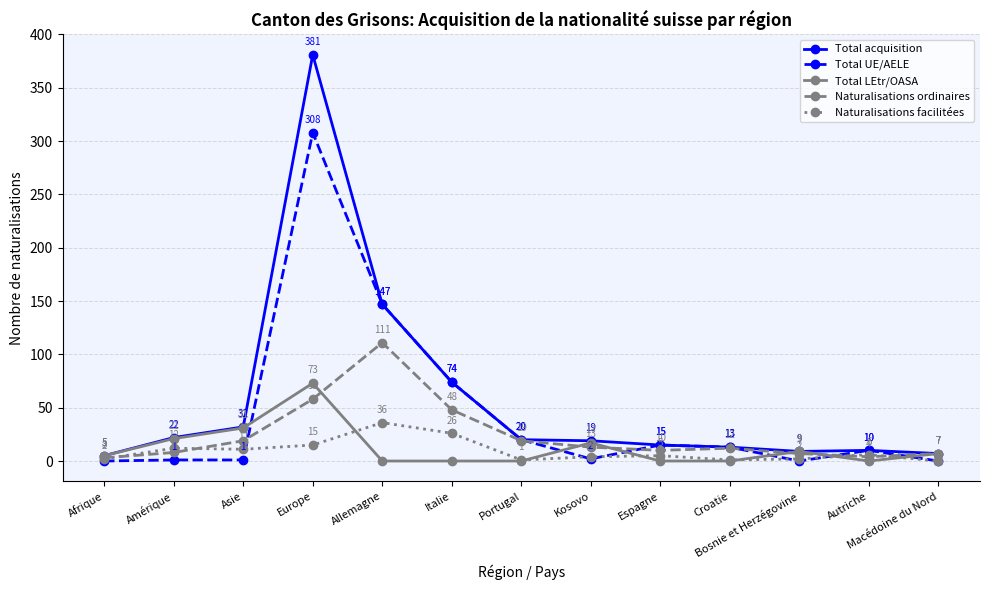

At how many categories does at least one series exceed 73?

3